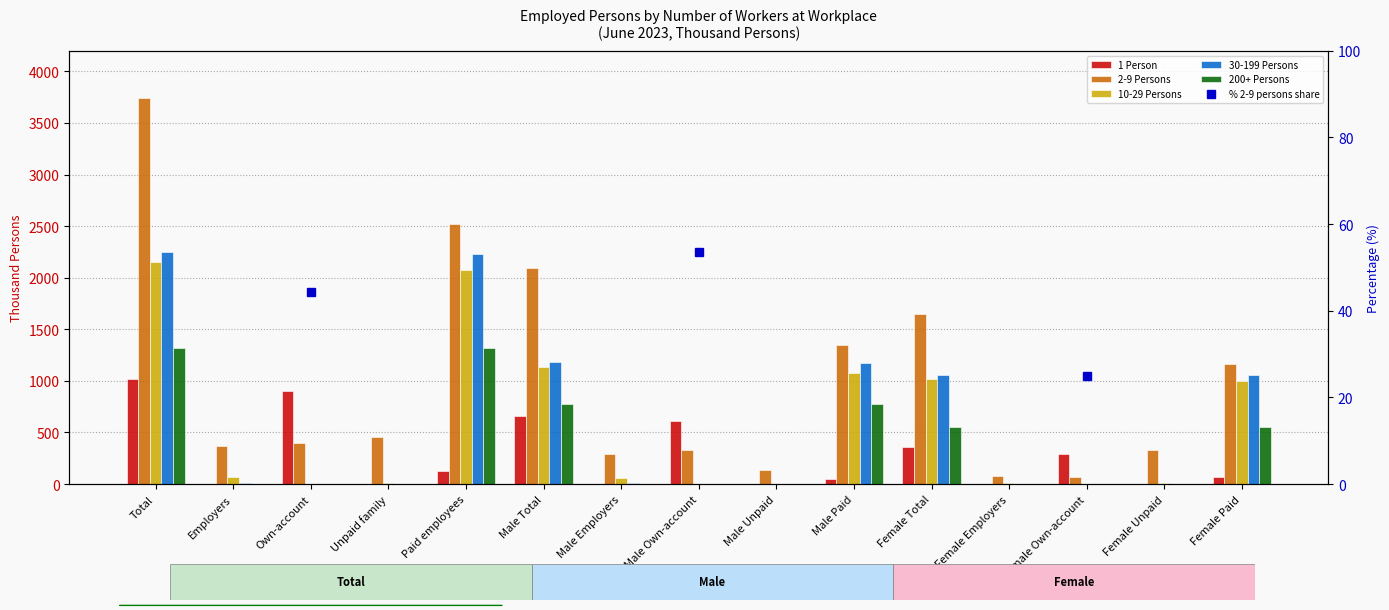

What is the minimum value for 2-9 Persons?

72.0